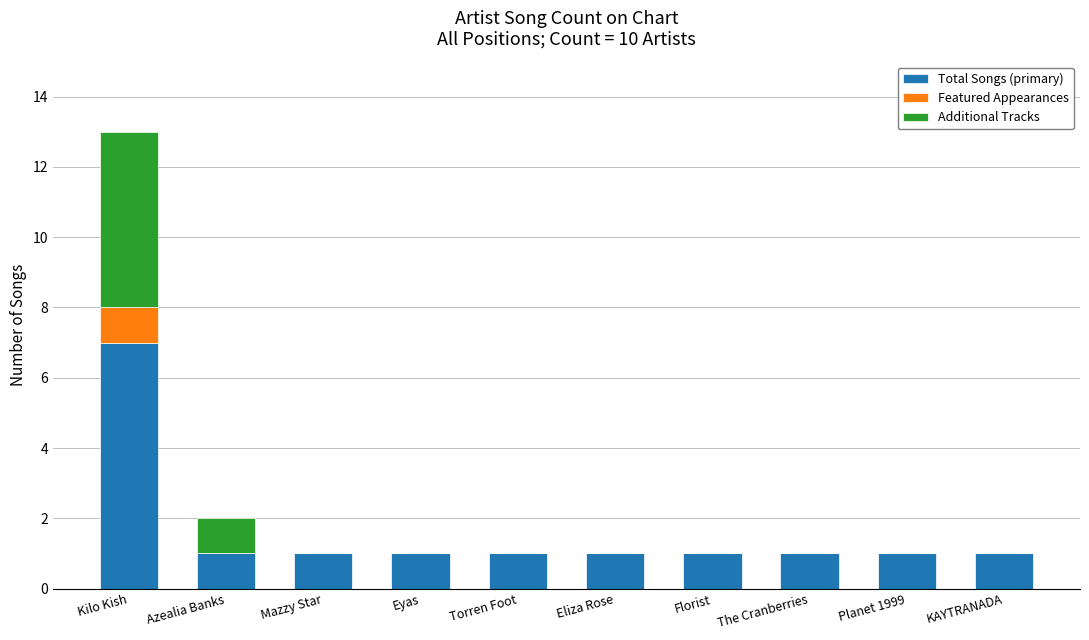

At which category is the sum across all series the highest?

Kilo Kish